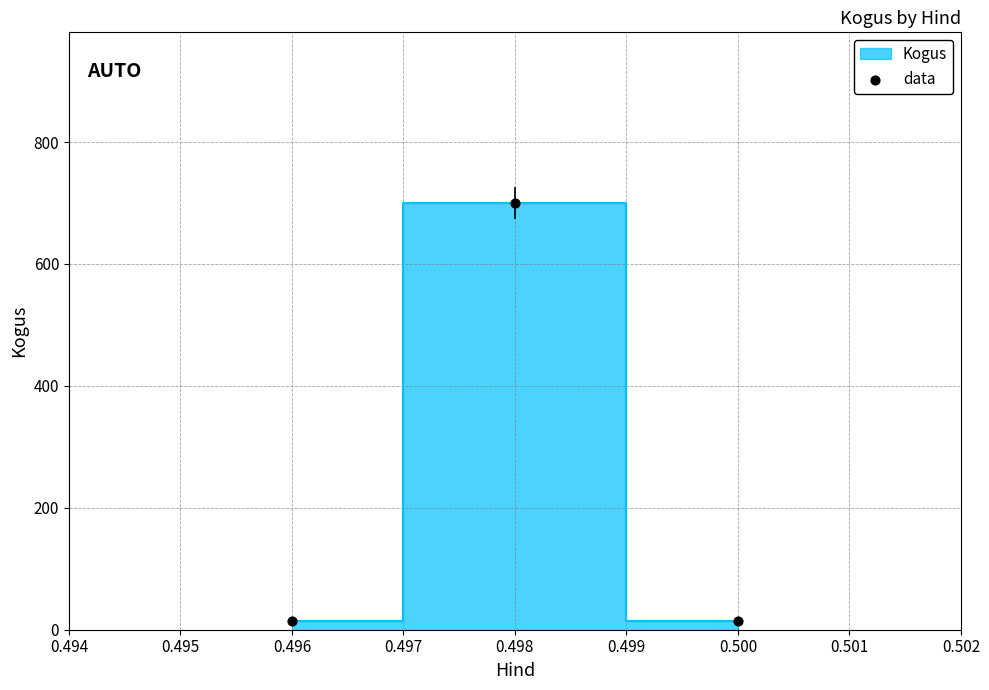

What is the average Y value?

243